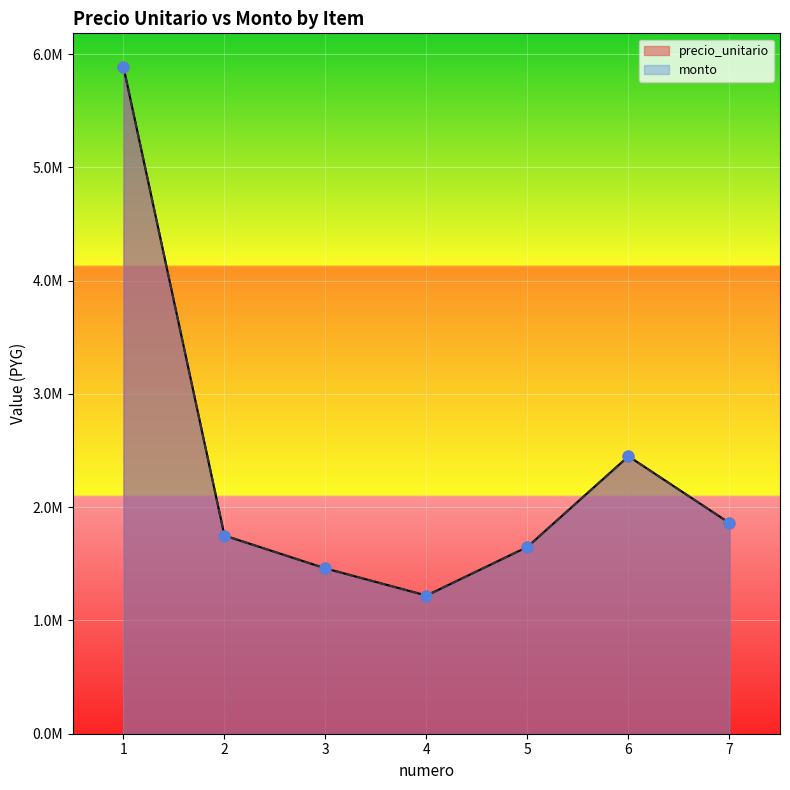

Which series reaches the minimum Y coordinate?

precio_unitario